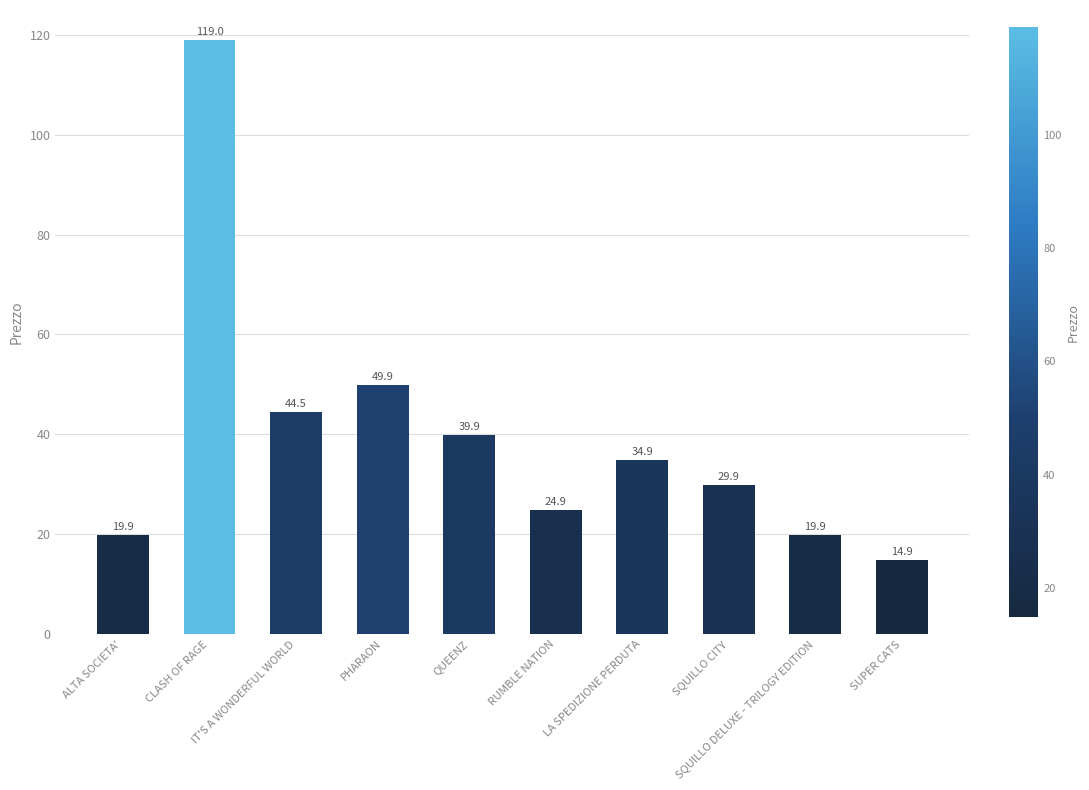

The value at QUEENZ is 39.9. True or false?

True